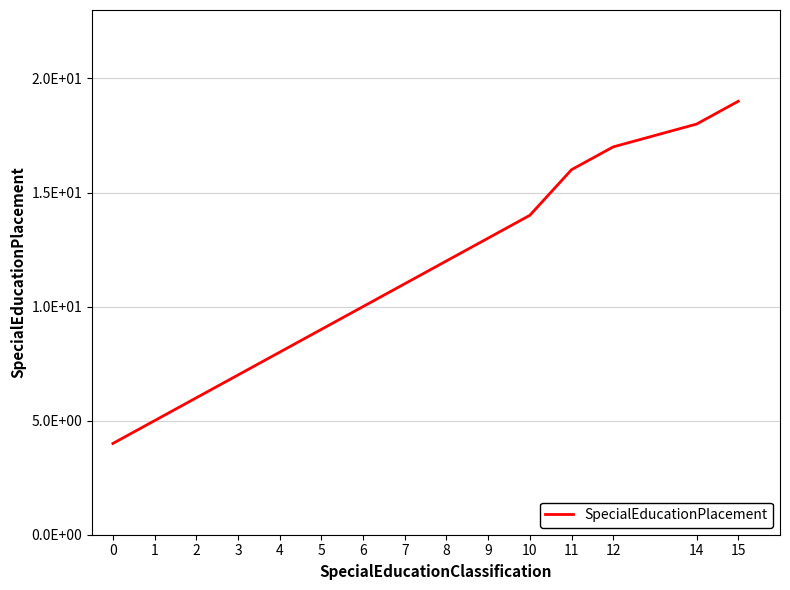

True or false: the data shows 8 at 4.

True